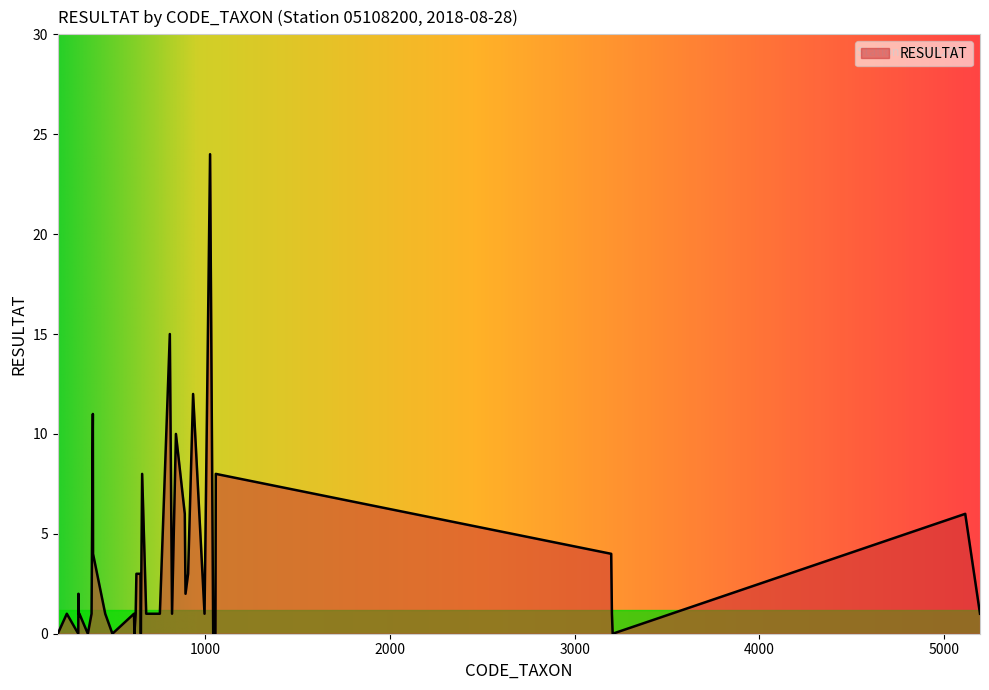

What is the greatest value displayed?

24